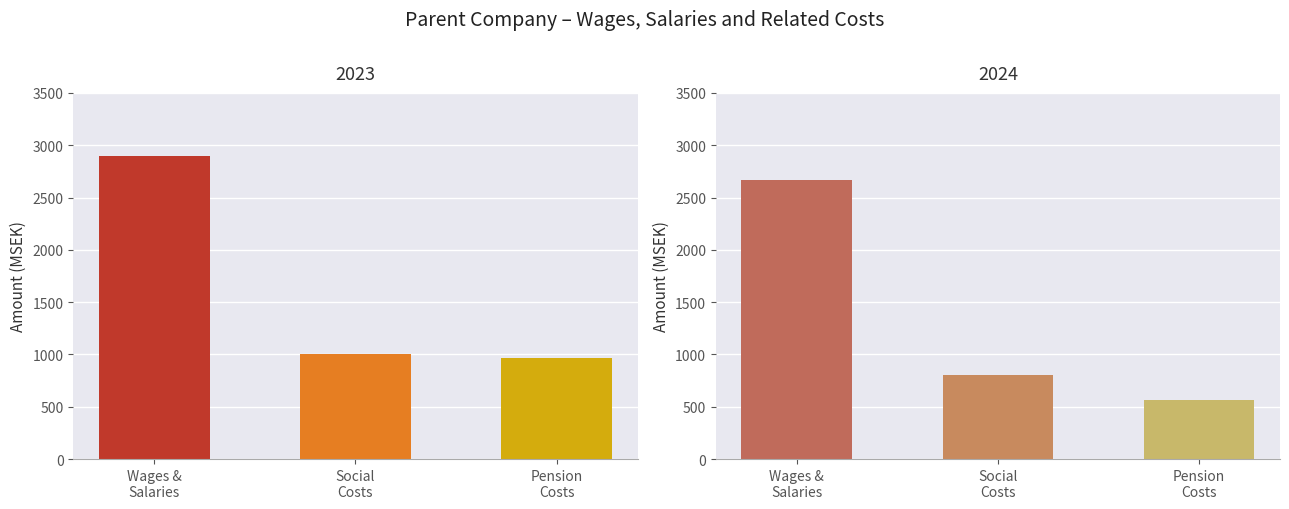

What is the label of the 1st bar from the right?

Pension costs